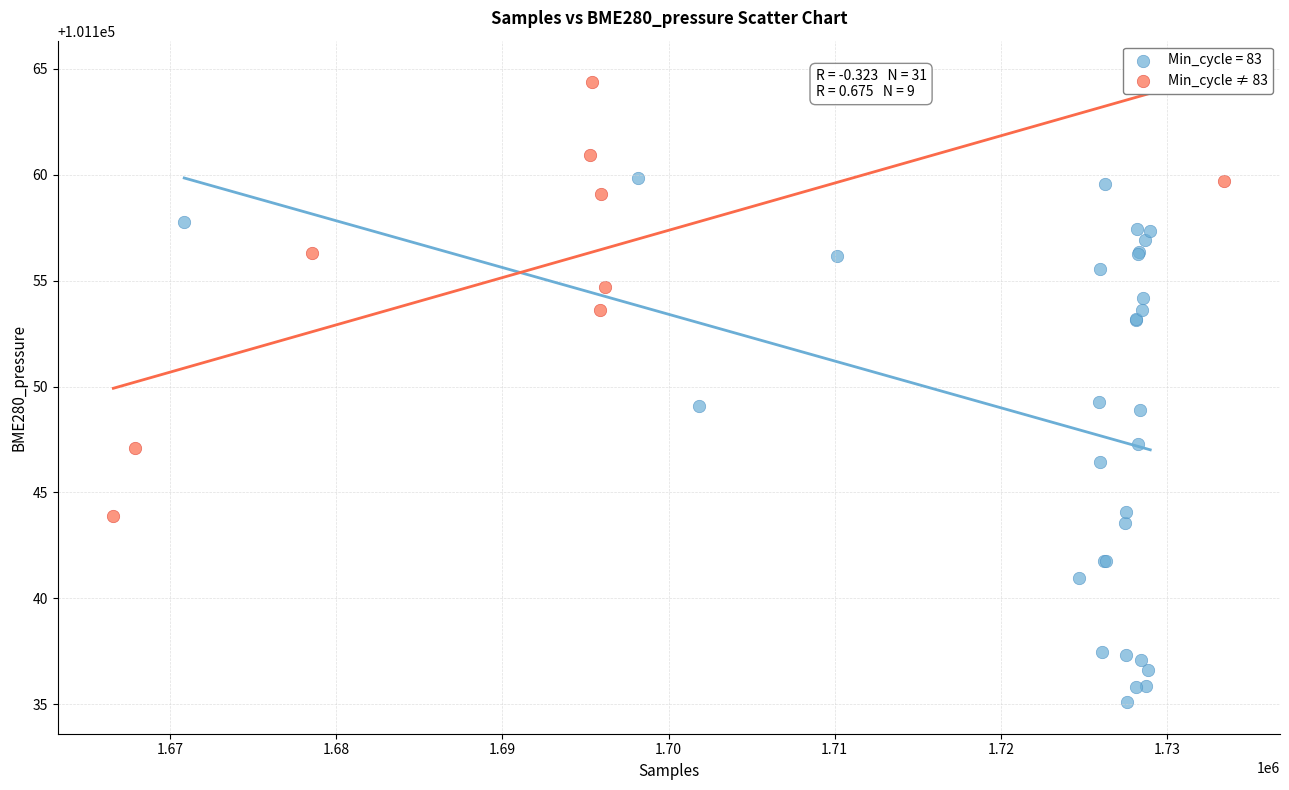

Which series has the widest spread of Y values?

Min_cycle = 83